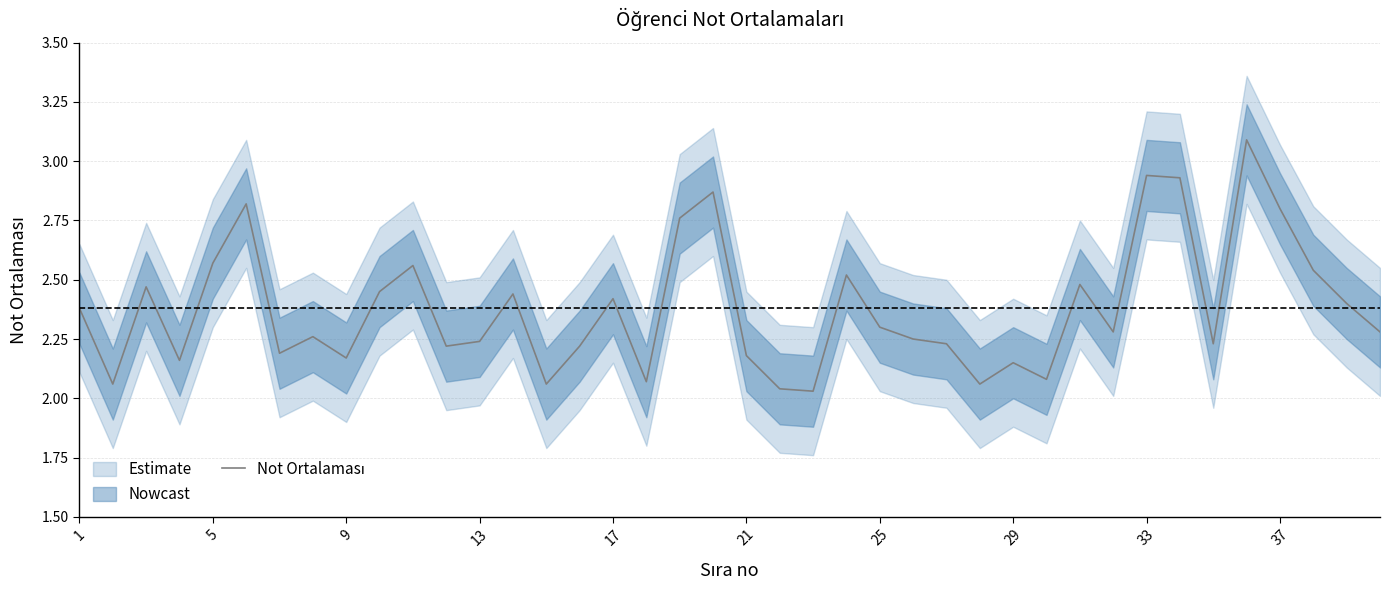

Approximately how many times larger is the value at 37 compared to 16?

1.0